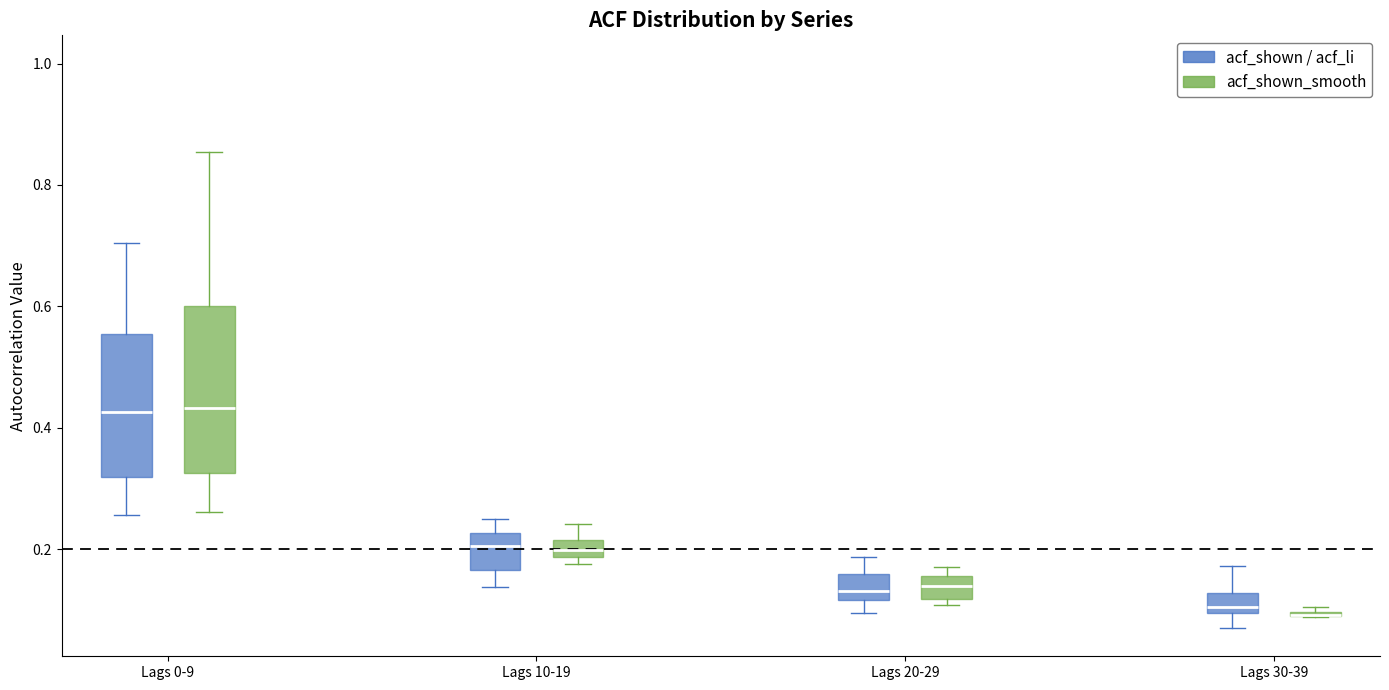

Comparing the boxes themselves (not the whiskers), which one is the tallest?

Lags 0-9 (acf_shown_smooth)